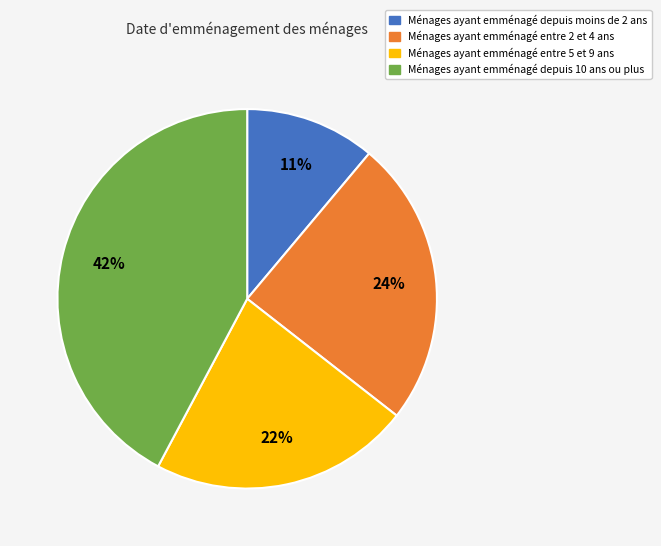

To the nearest percent, what is the average slice percentage?

25%